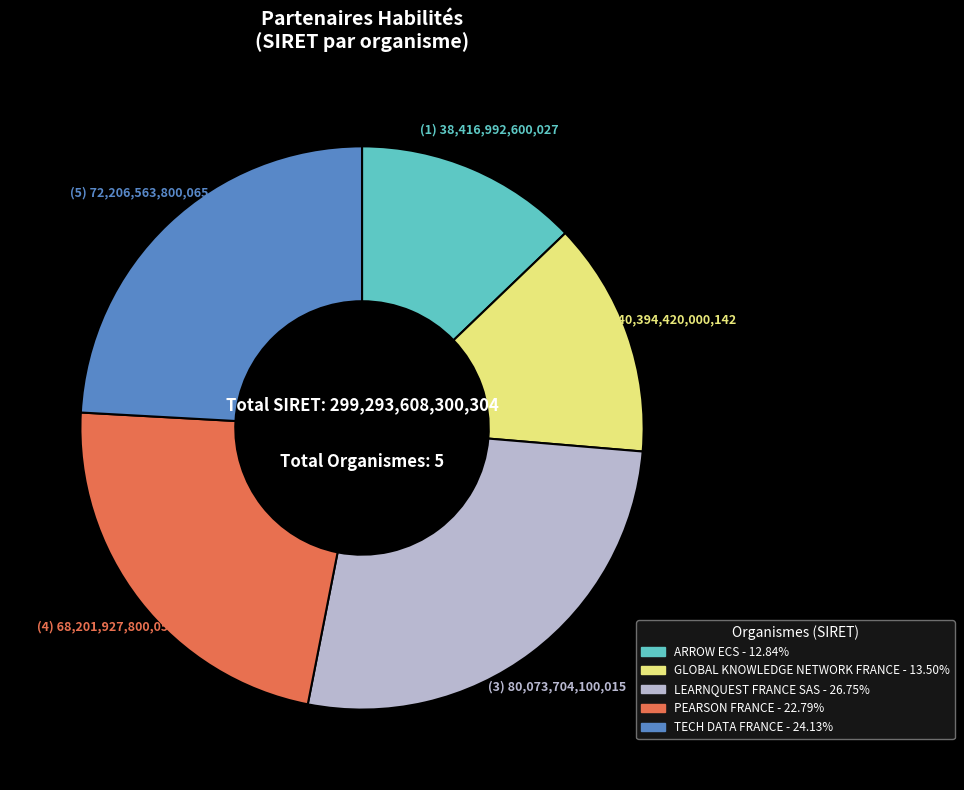

Is the sum of LEARNQUEST FRANCE SAS and ARROW ECS greater than half?

No